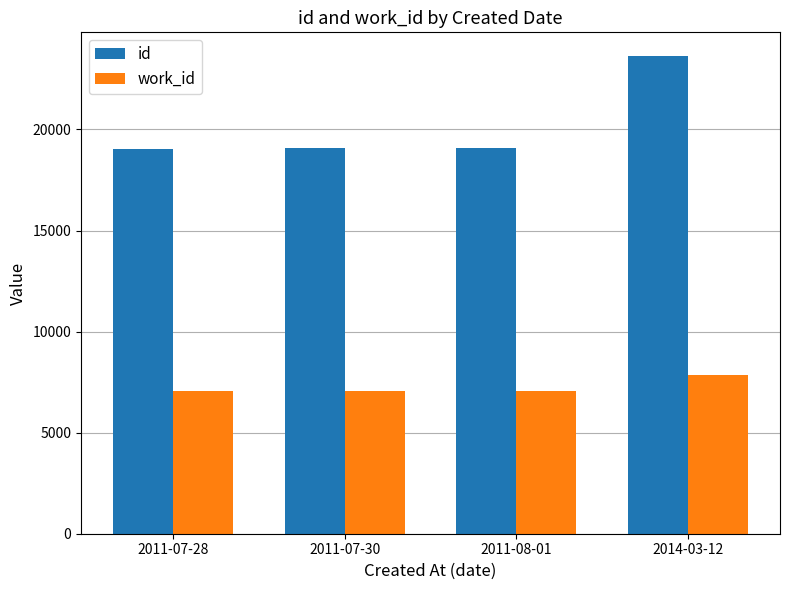

What is the highest value of the id series?

23622